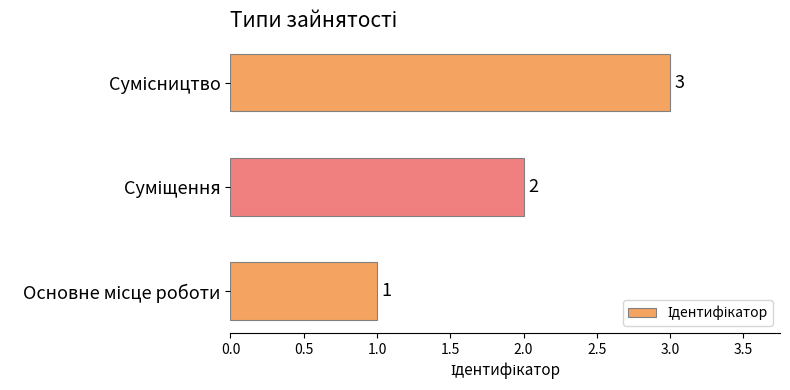

What is the greatest value displayed?

3